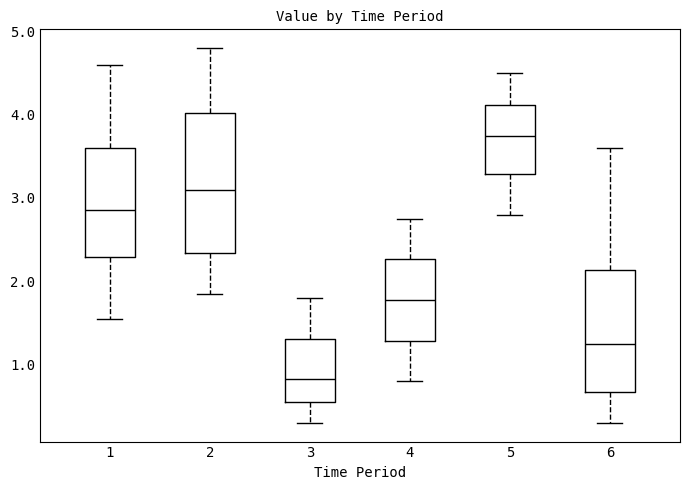

Which box's median line is the highest?

5